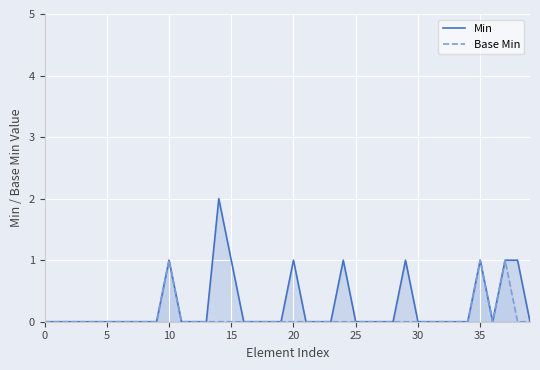

At how many categories does at least one series exceed 1?

1